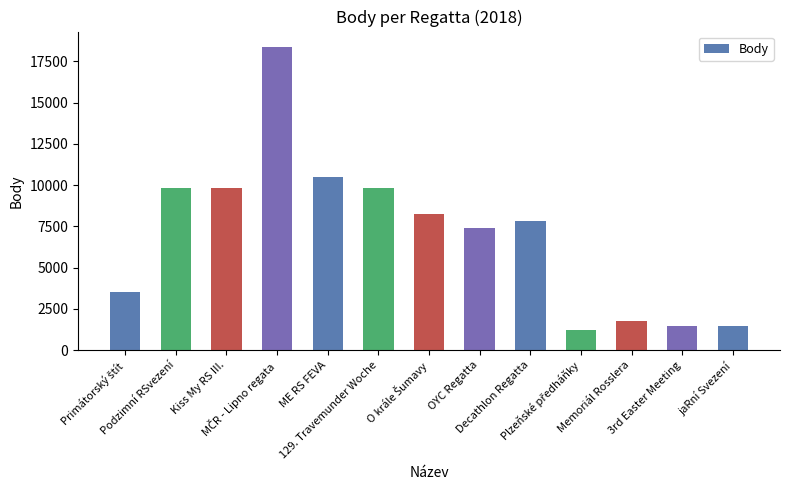

What is the greatest value displayed?

18388